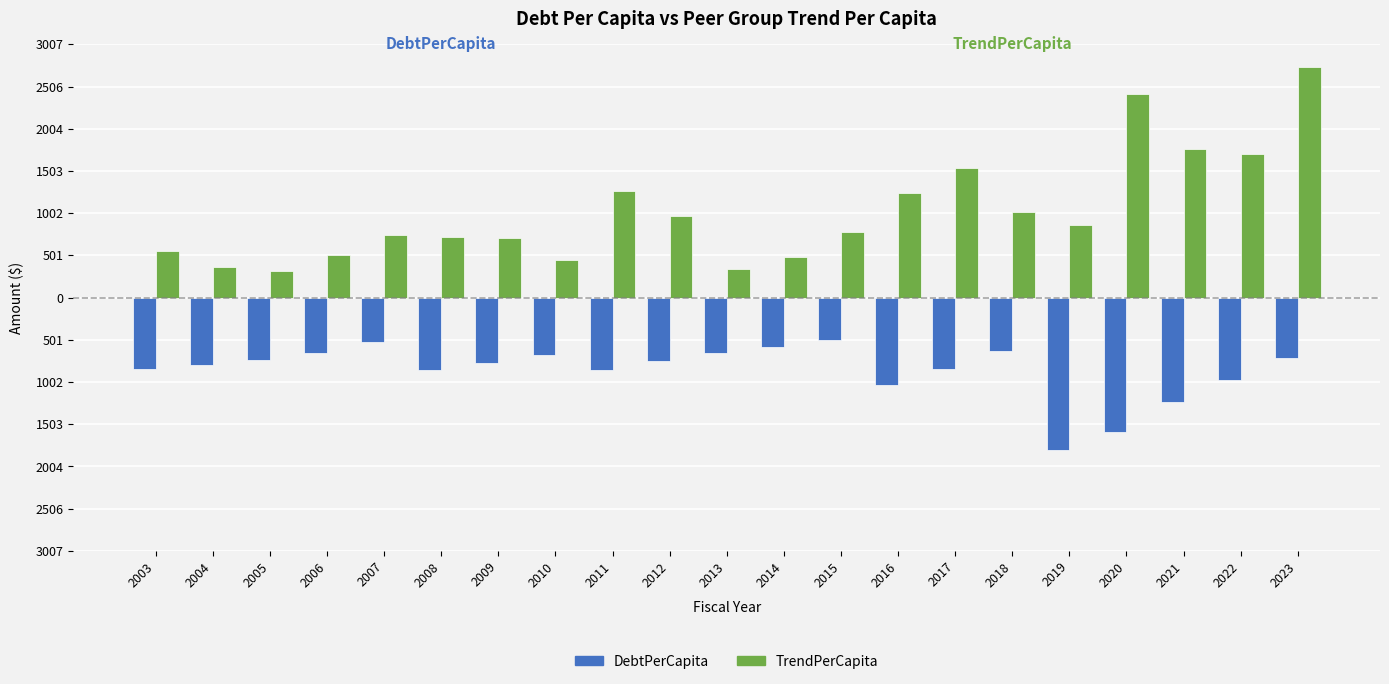

Is it true that DebtPerCapita equals -854.8 at 2008?

True